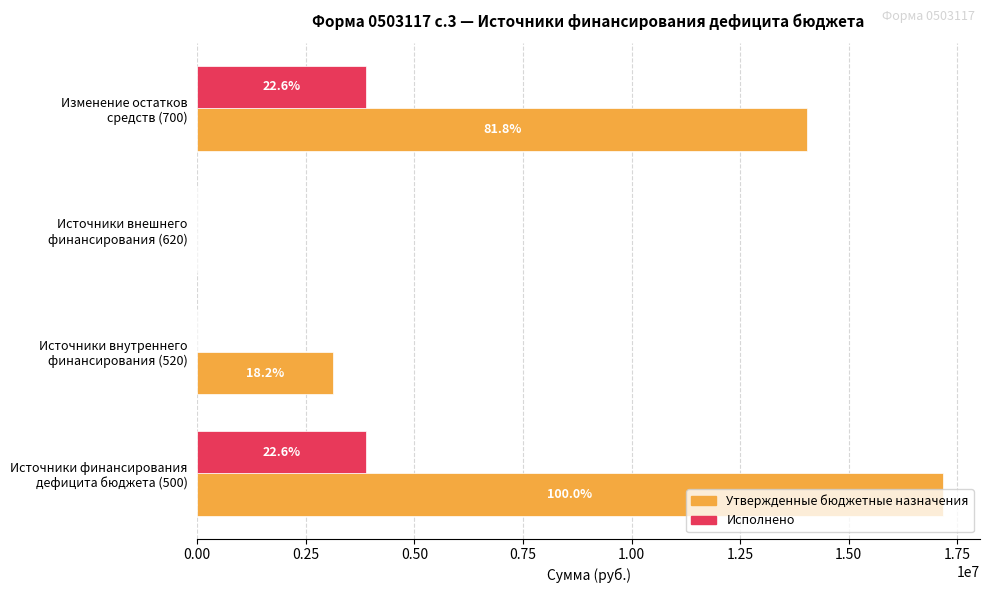

What is the greatest value displayed?

17162541.9